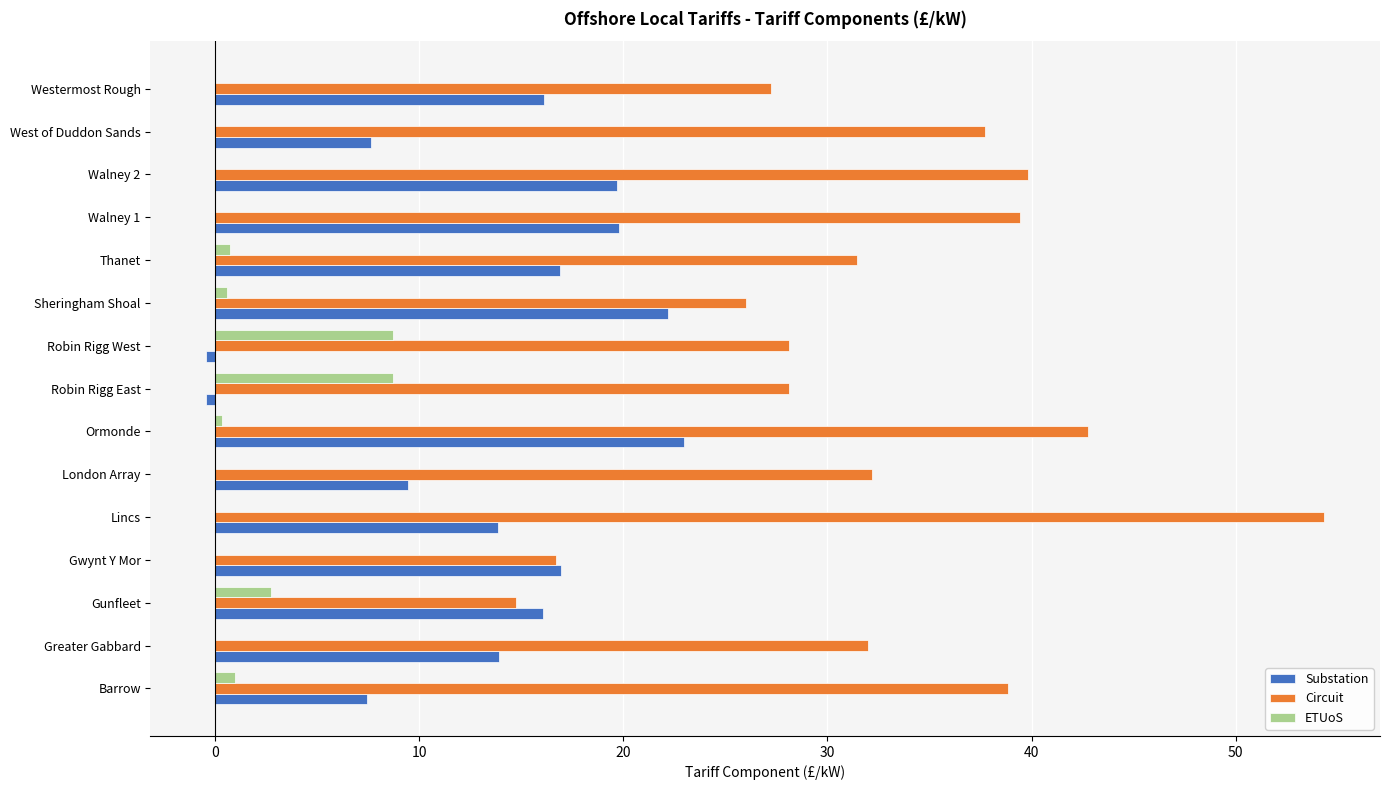

What is the total value across all series at Walney 1?

59.3